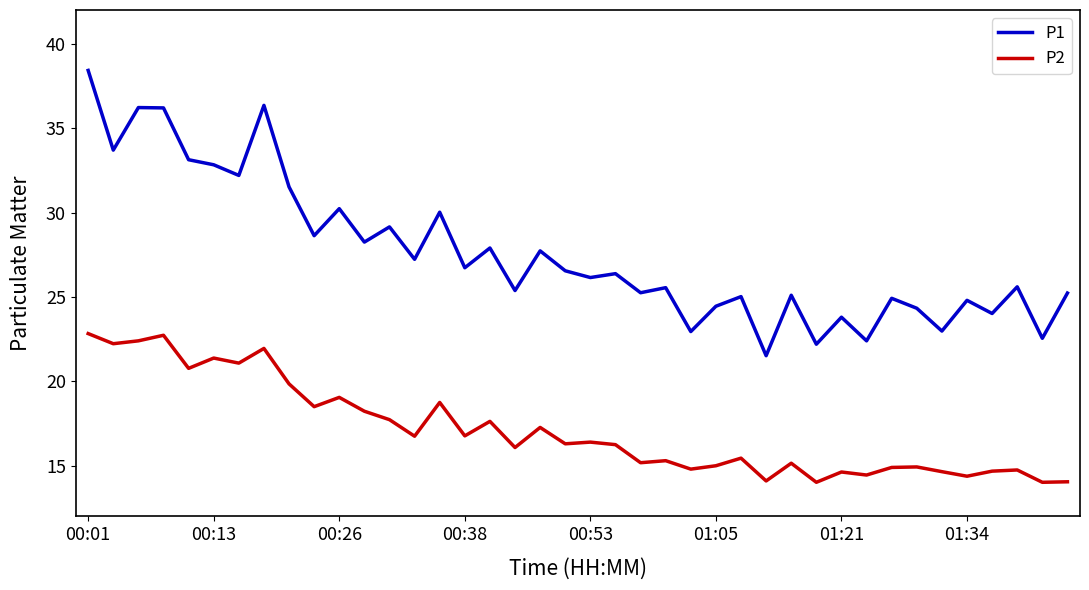

Does the chart have visible grid lines?

No